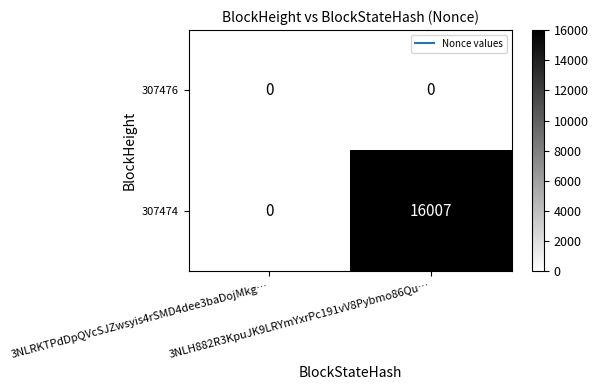

Which series has the widest spread of values?

307474